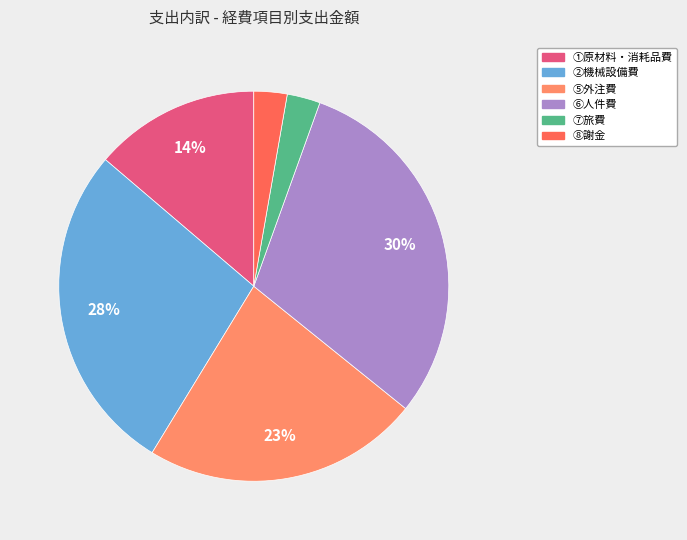

To the nearest percent, what is the average slice percentage?

17%